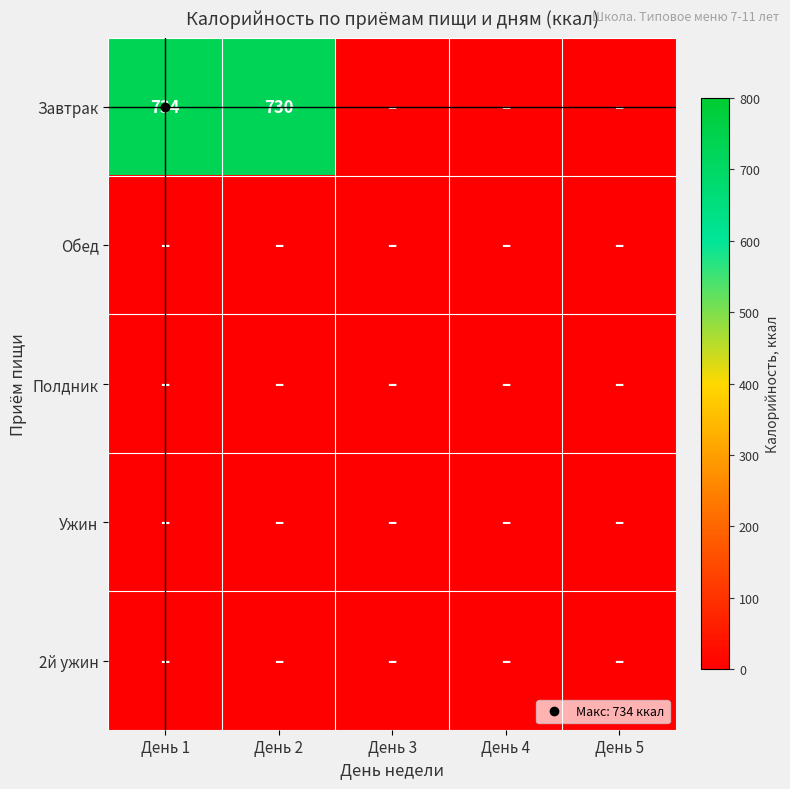

At how many categories does at least one series exceed 474?

2